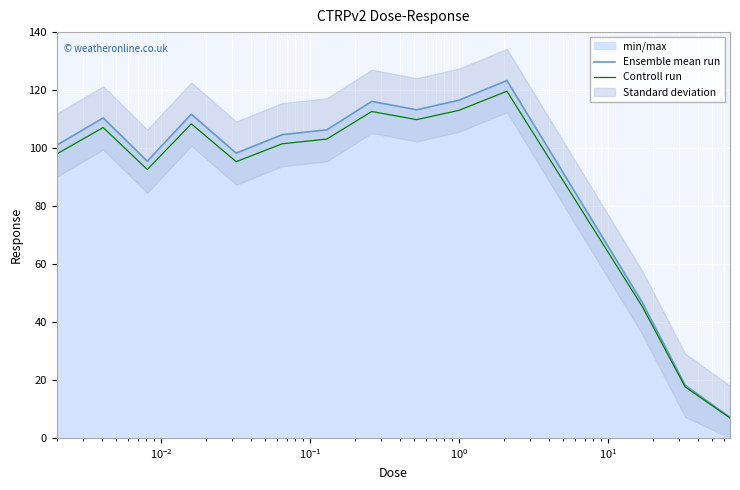

What is the lowest value of the Ensemble mean run series?

7.1